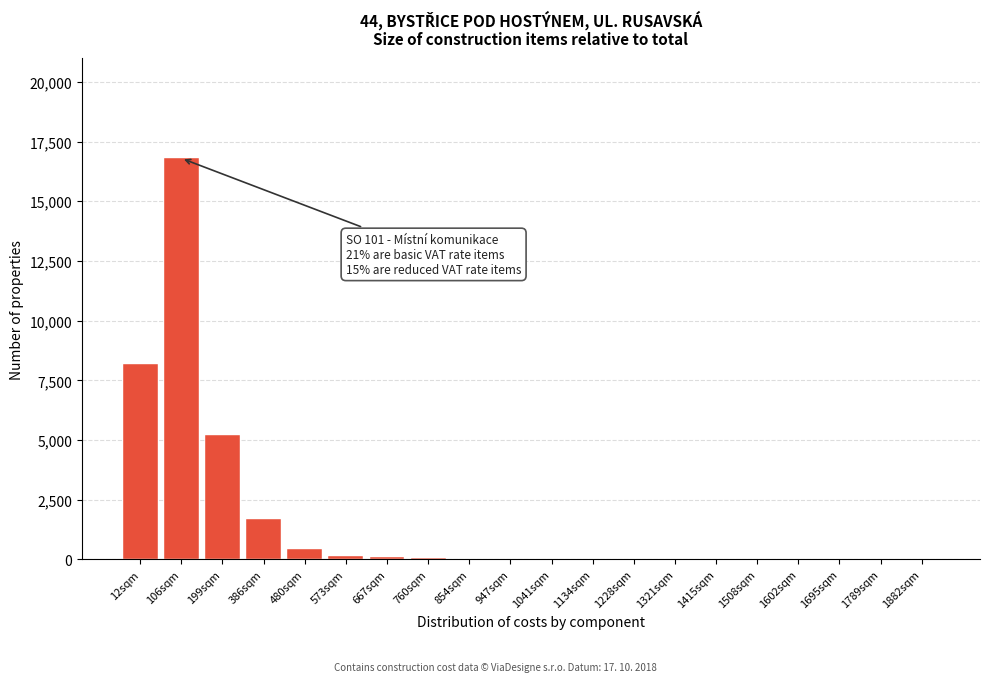

What is the sum of all values?

32705